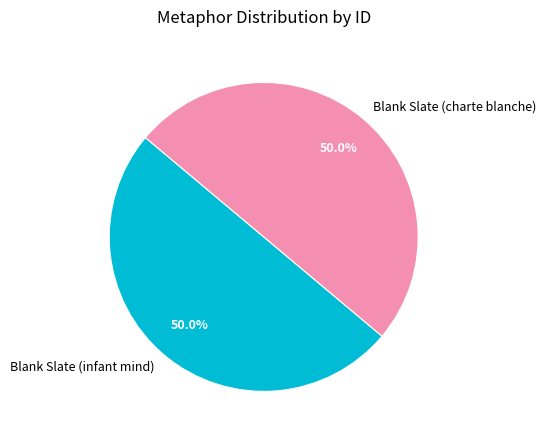

What is the ratio of the value at Blank Slate (charte blanche) to the value at Blank Slate (infant mind)?

1.0